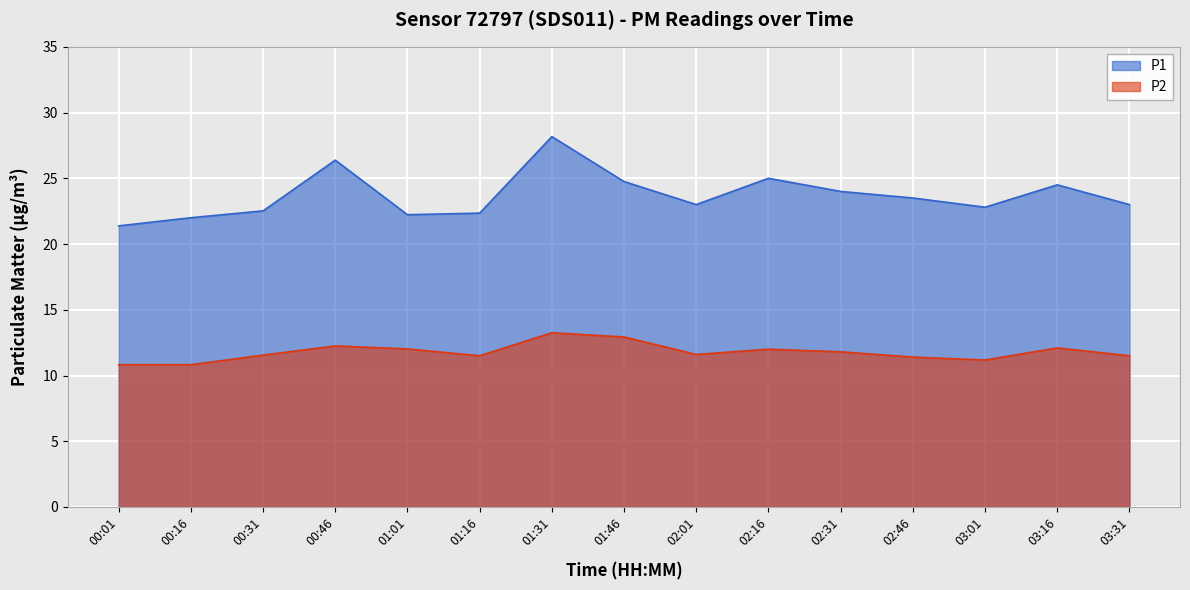

At which category does P2 reach its first local valley?

01:16